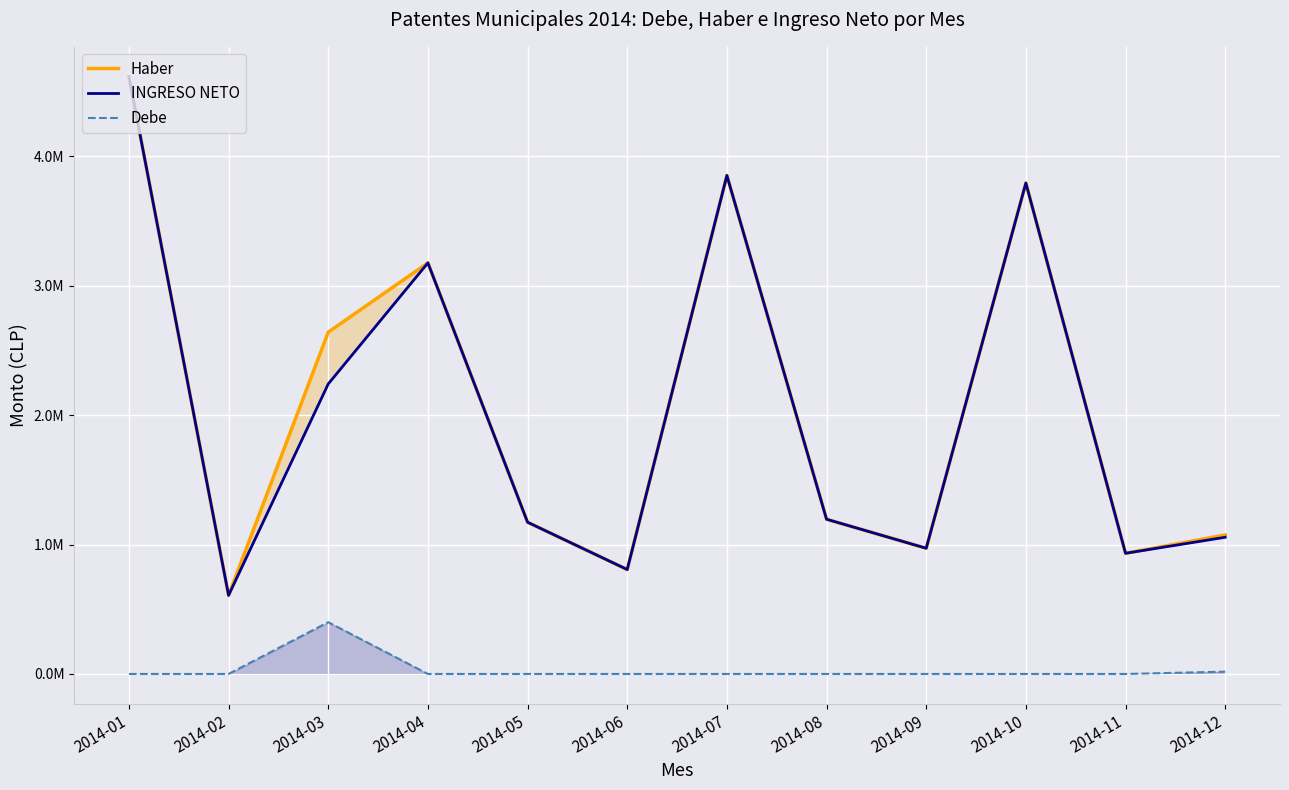

What value does the INGRESO NETO series have at 2014-02?

607680.6